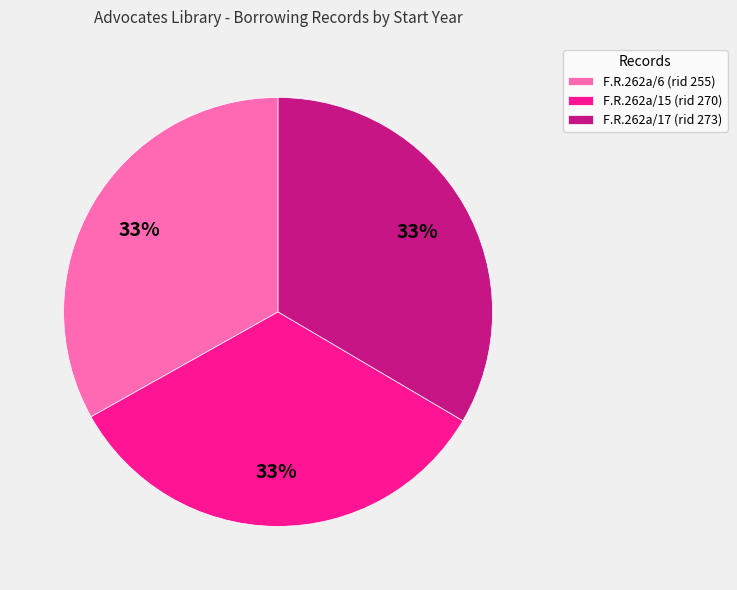

To the nearest percent, what portion does F.R.262a/15 (rid 270) represent?

33%